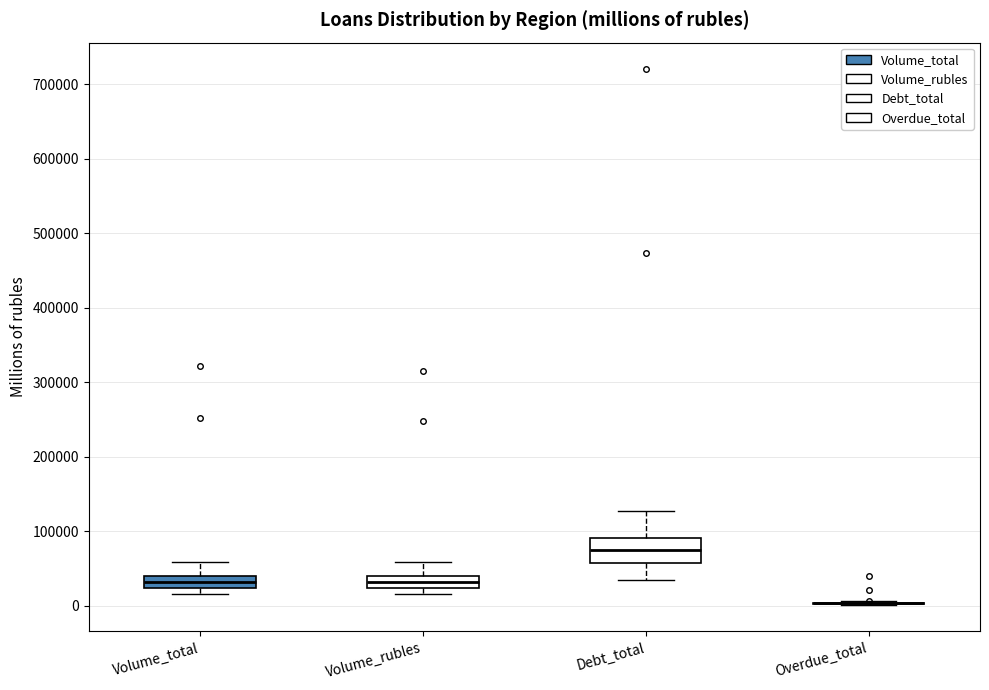

Reading left to right, transcribe this box plot: for each box, give where its median line is, the range the box spans, and where its two whiskers end, as read against the y-axis. The values are not printed on the chart, so give them approximately, as read against the axis.

Volume_total: median 30000, box 20000 to 40000, whiskers 20000 (below the box's lower edge) to 60000
Volume_rubles: median 30000, box 20000 to 40000, whiskers 20000 (below the box's lower edge) to 60000
Debt_total: median 70000, box 60000 to 90000, whiskers 30000 to 130000
Overdue_total: box collapsed to a line at 0, whiskers 0 to 10000